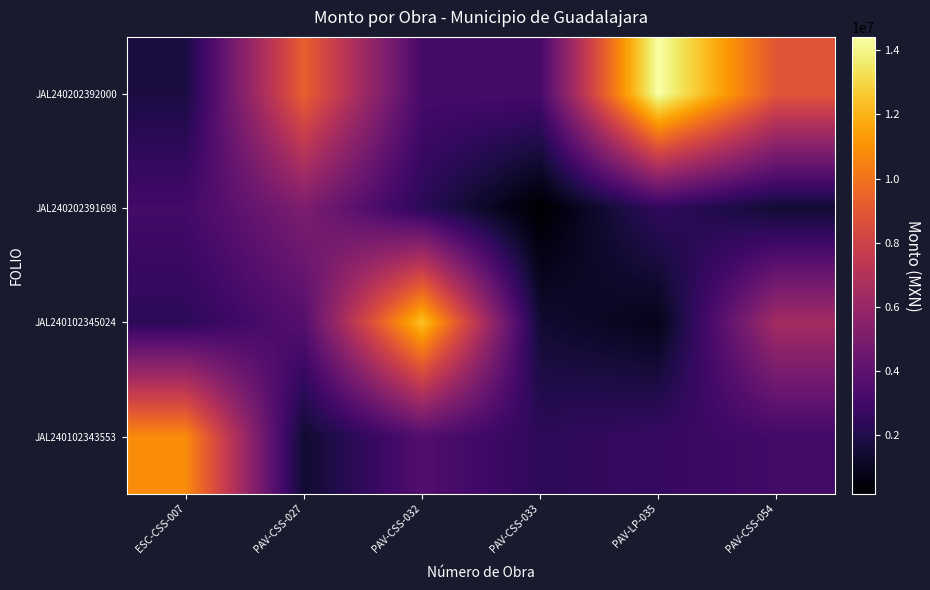

What is the greatest value displayed?

14422620.0